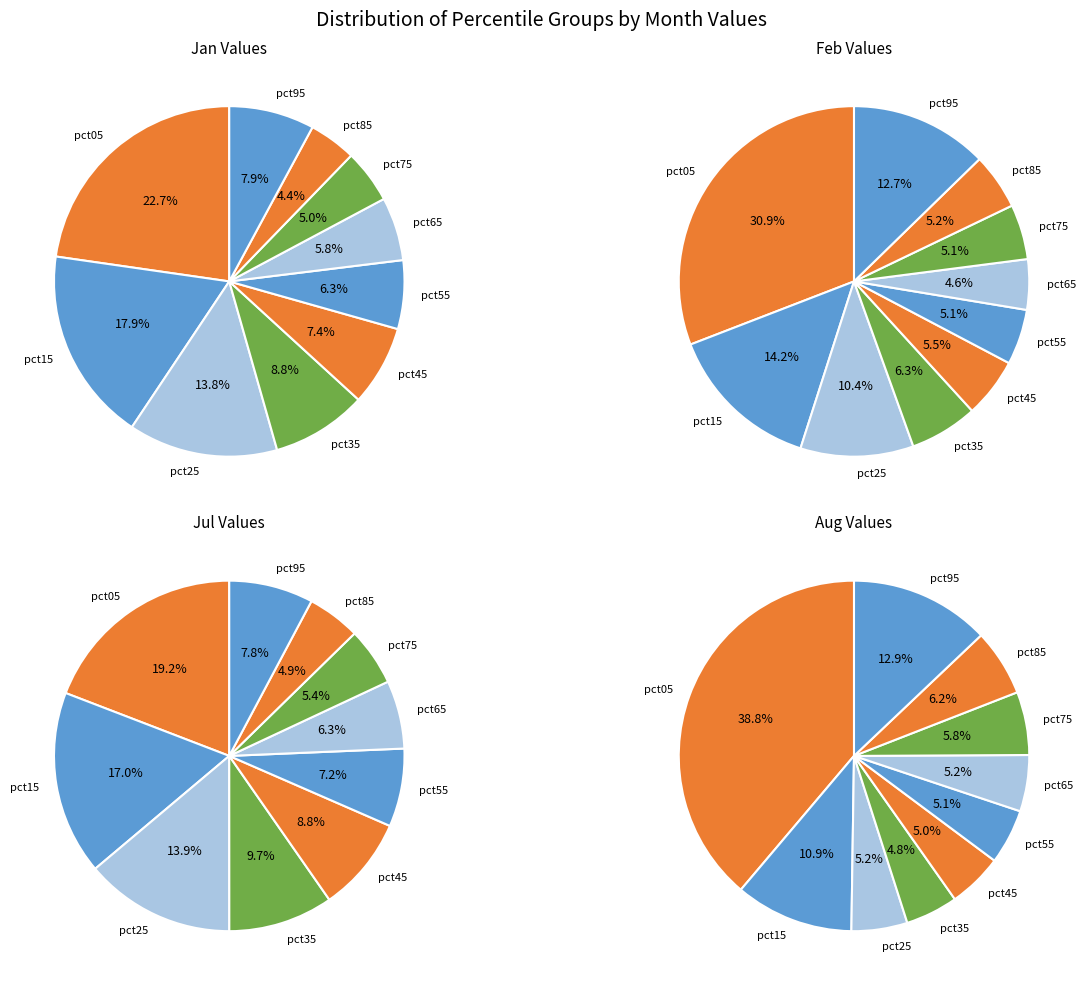

To the nearest percent, what is the combined percentage of 4 and 6?

10%